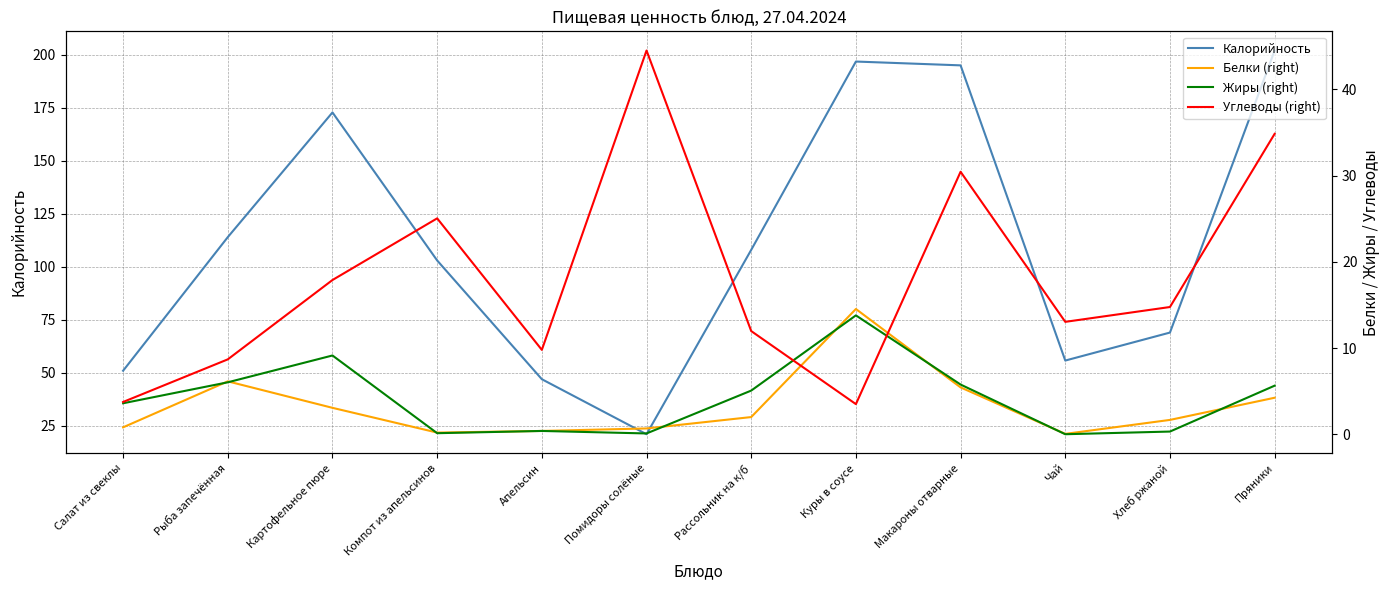

What is the total value across all series at Рыба запечённая?

134.9